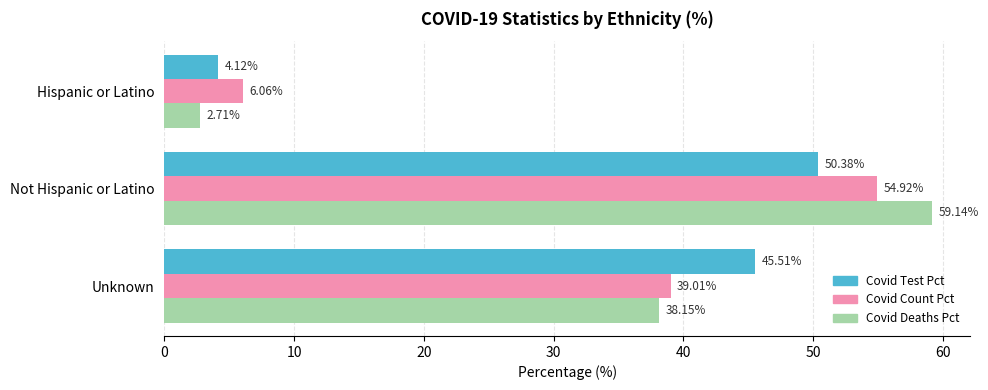

At which category does the chart reach its peak across all series?

Not Hispanic or Latino